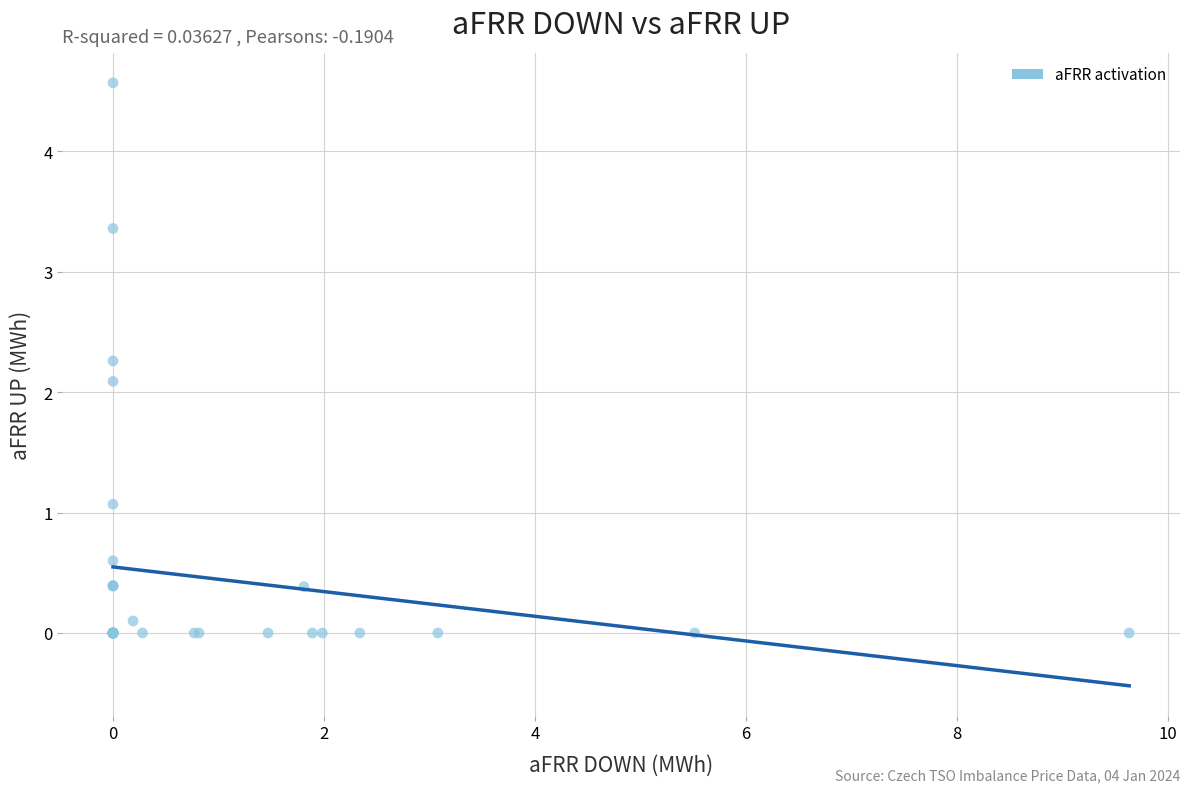

What Y value in the scatter plot is closest to 2?

2.1